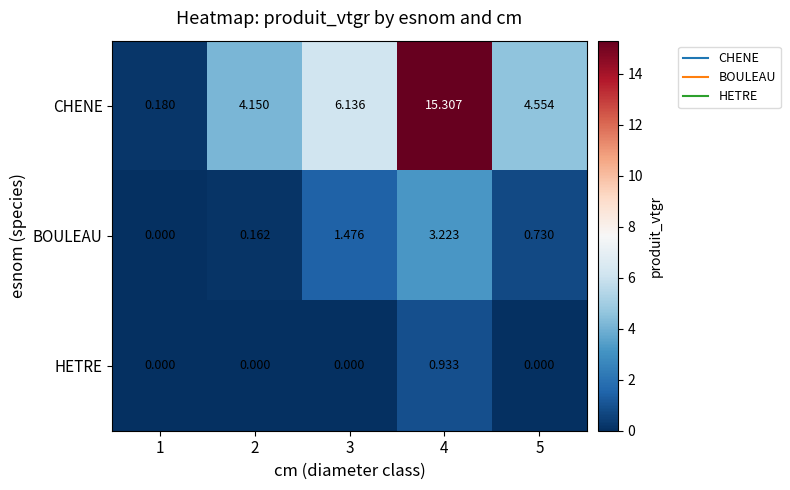

Which series has the largest total across all categories?

CHENE